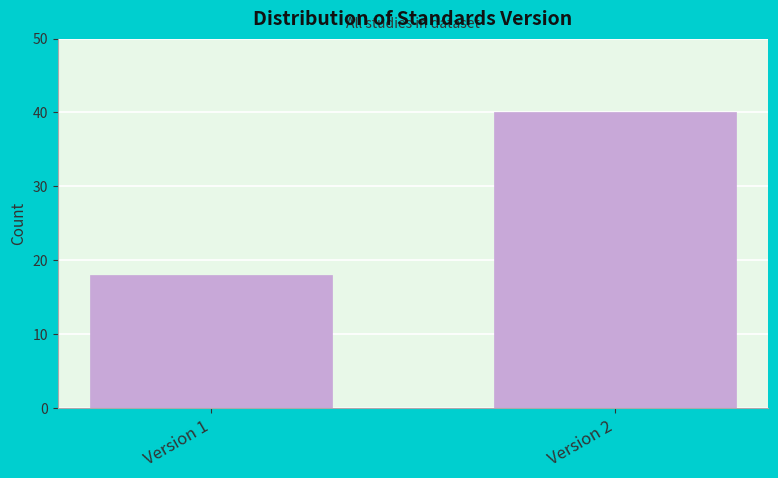

Reading left to right, extract all data points from this chart.

Version 1=18	Version 2=40